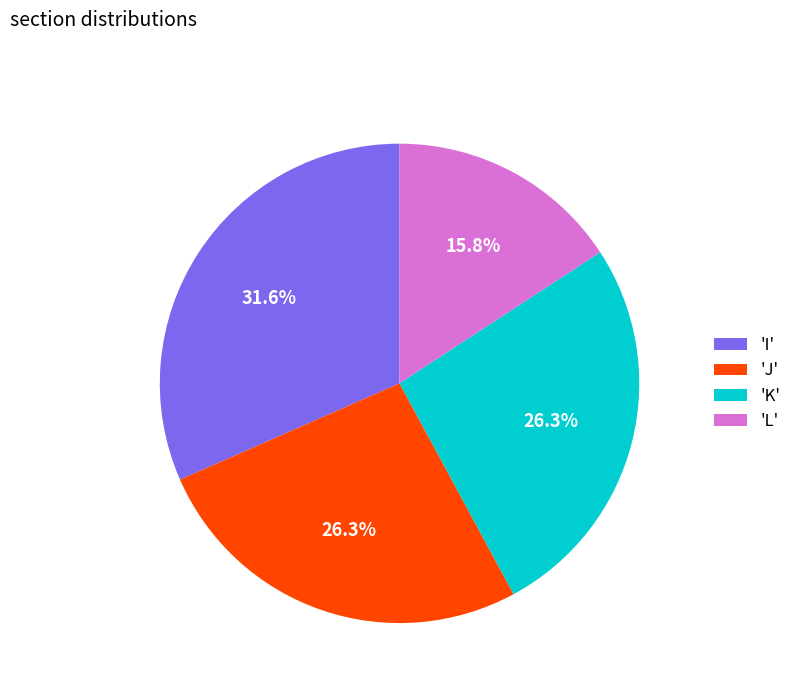

What is the ratio of the value at 'K' to the value at 'I'?

0.8